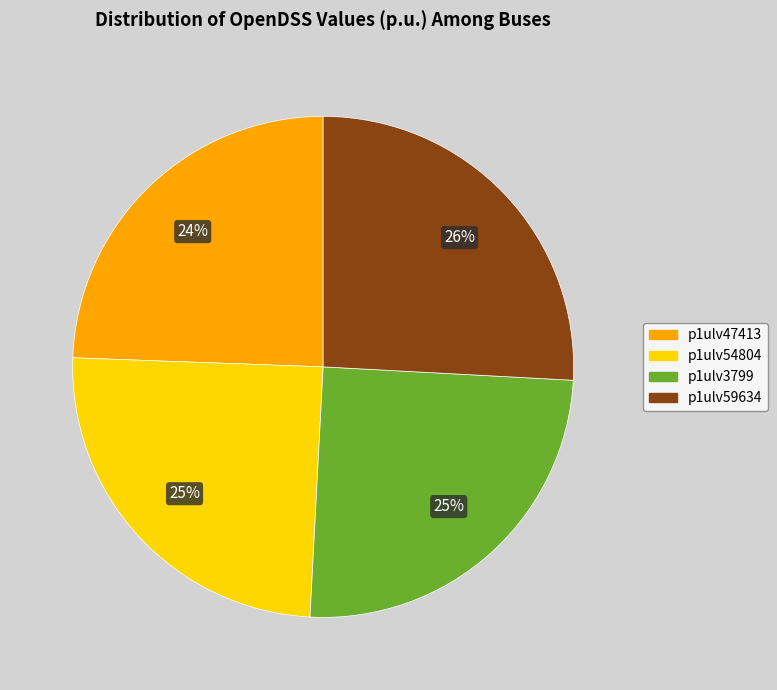

What is the largest slice in the pie chart?

p1ulv59634